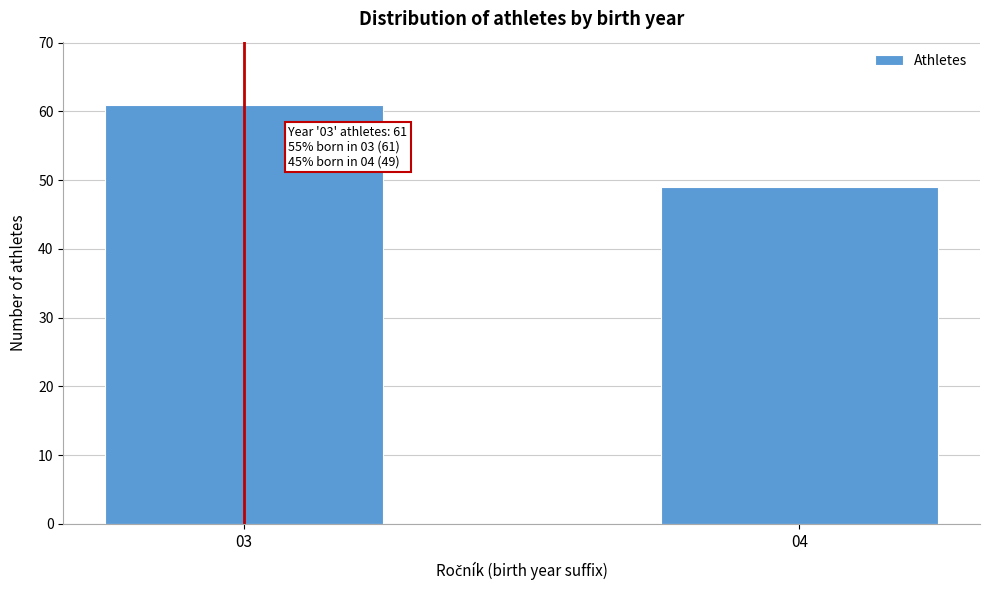

Reading left to right, what are all the values shown in this chart?

61	49